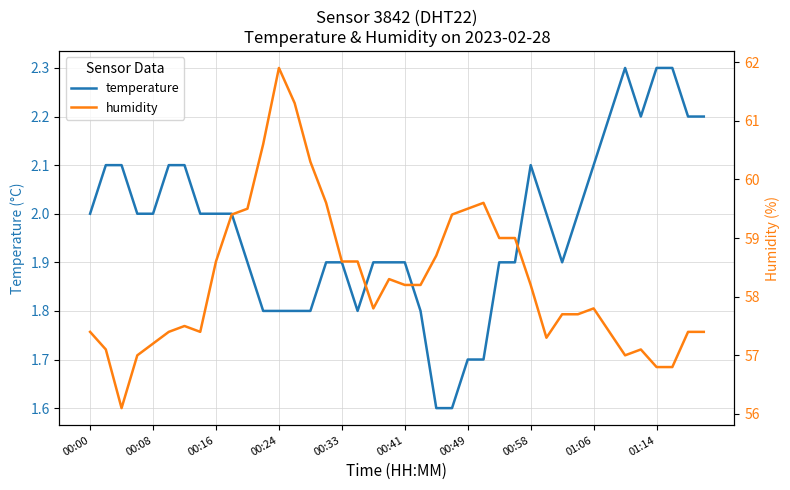

What is the maximum value for temperature?

2.3